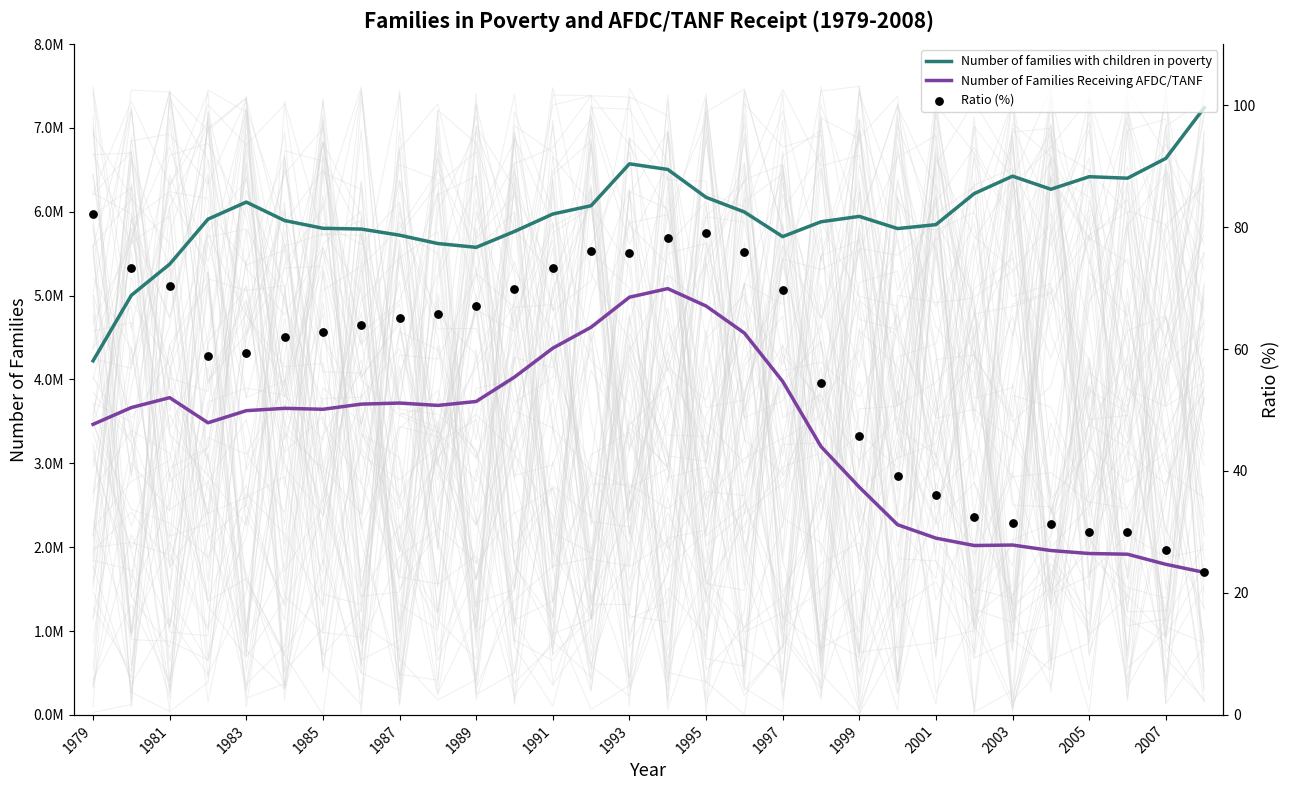

What is the total value across all series at 27?

8316787.1